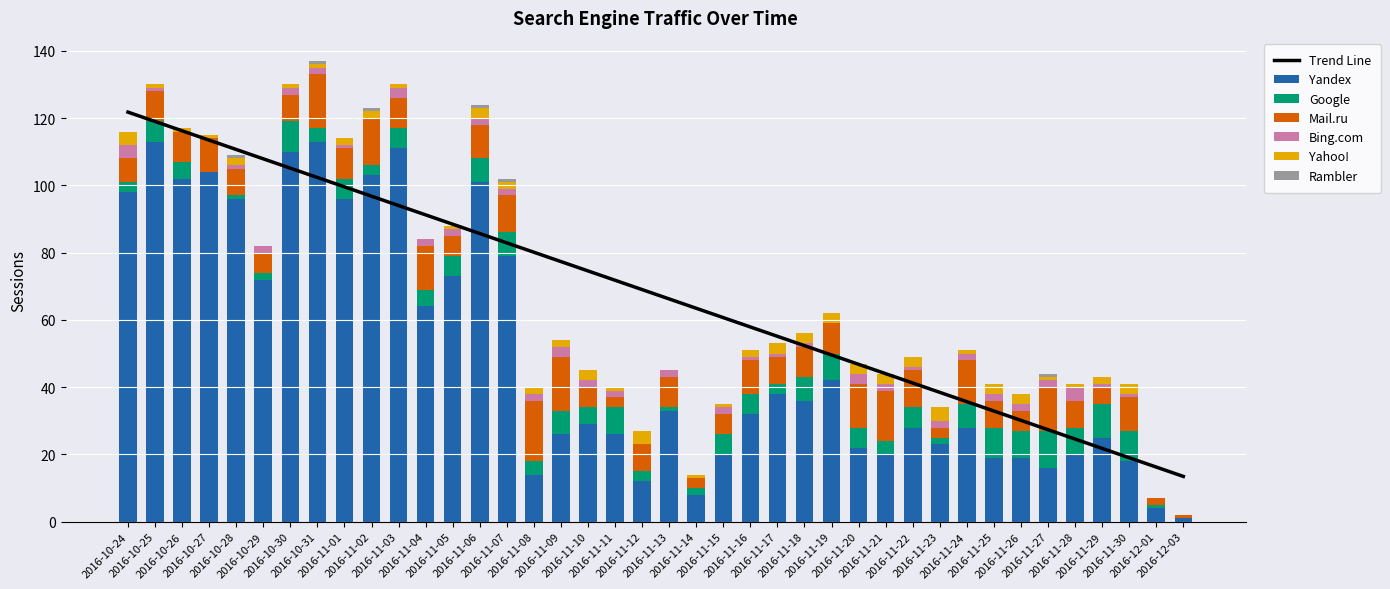

How many data points in Yahoo! are less than 2?

18